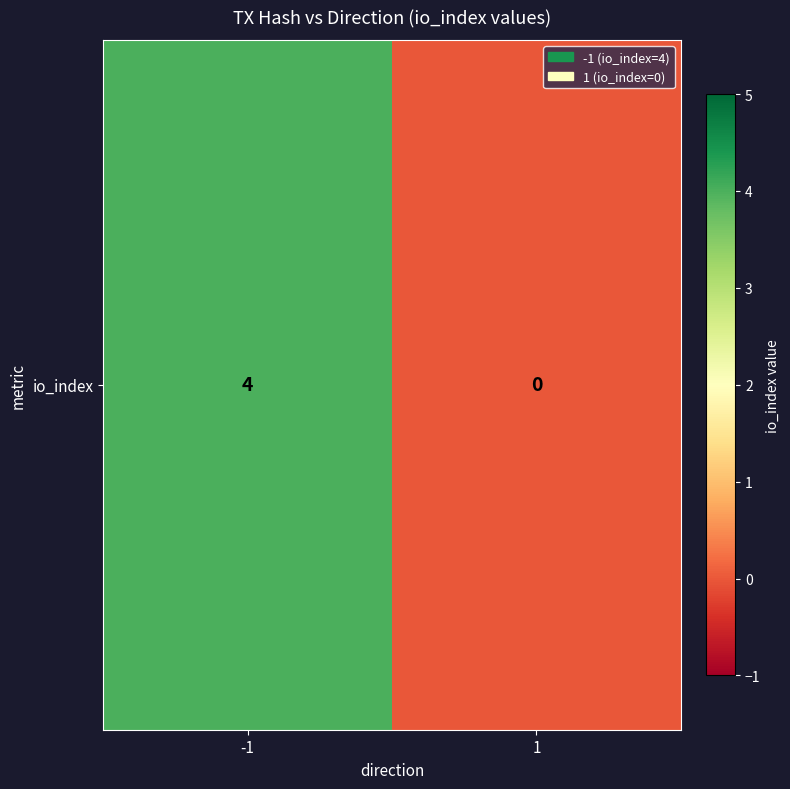

What is the change in value from -1 to 1?

-4